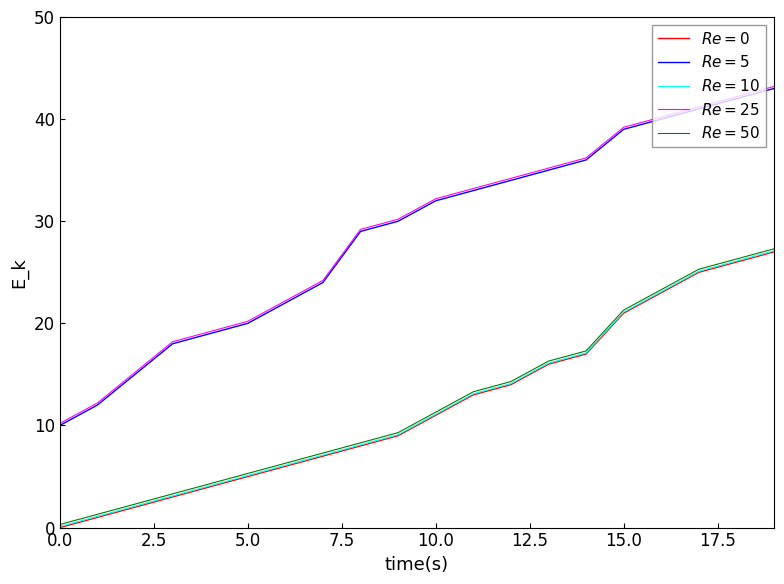

What is the greatest value displayed?

43.2